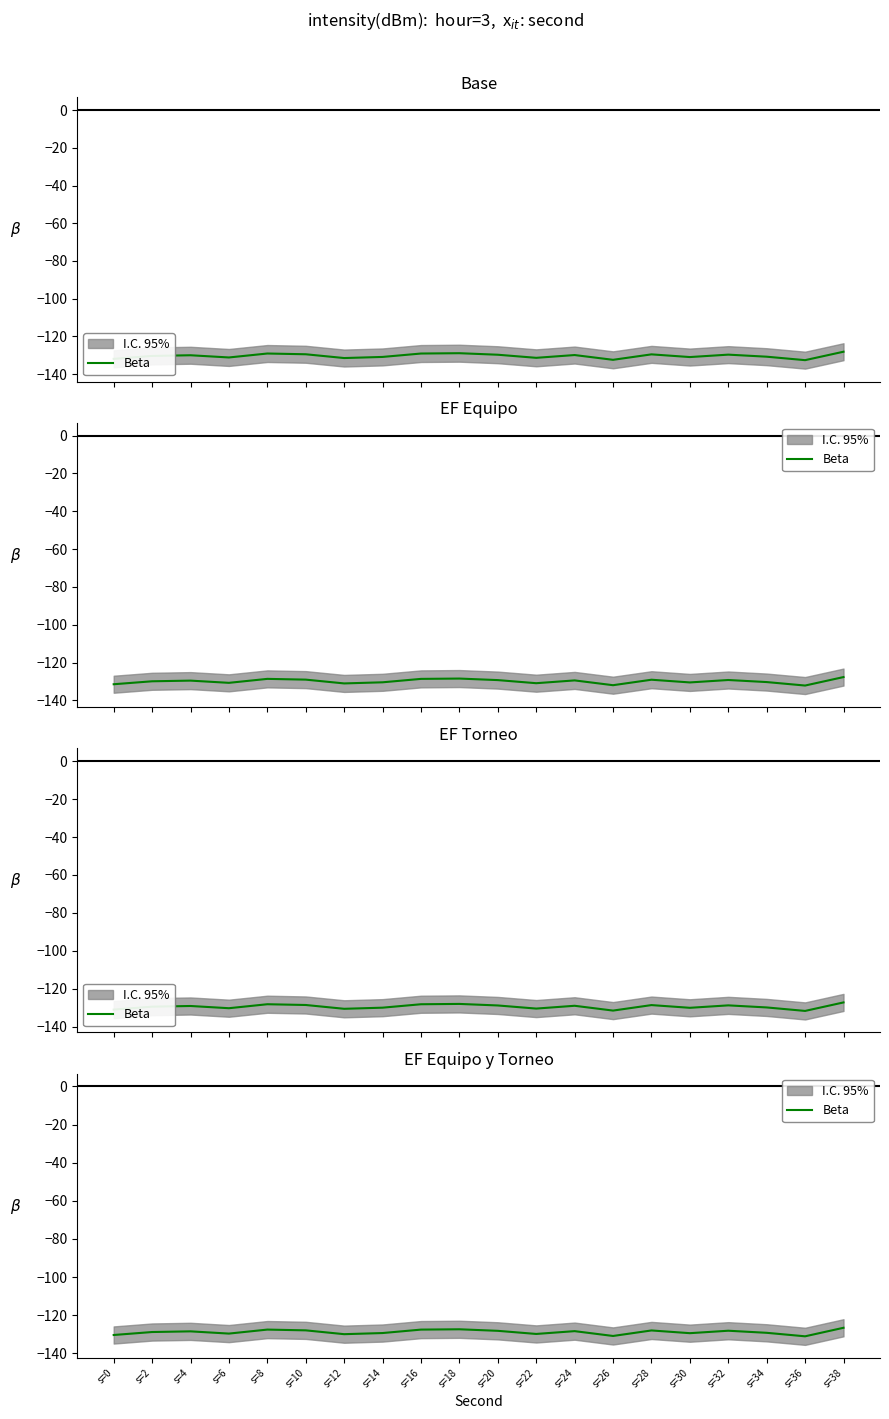

What is the maximum value shown in the chart?

-126.6